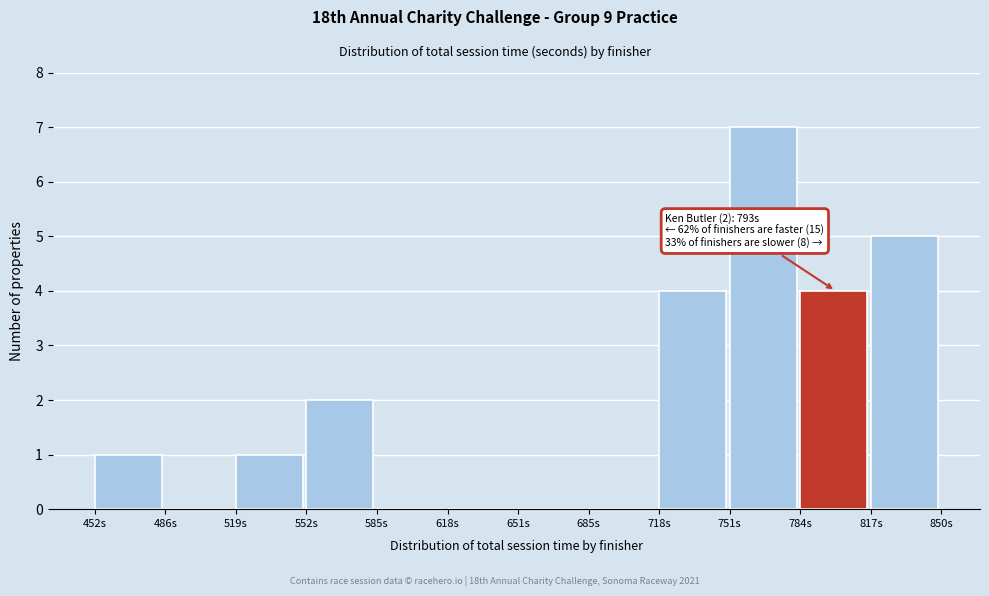

Which range on the x-axis has the tallest bar?

750 to 785